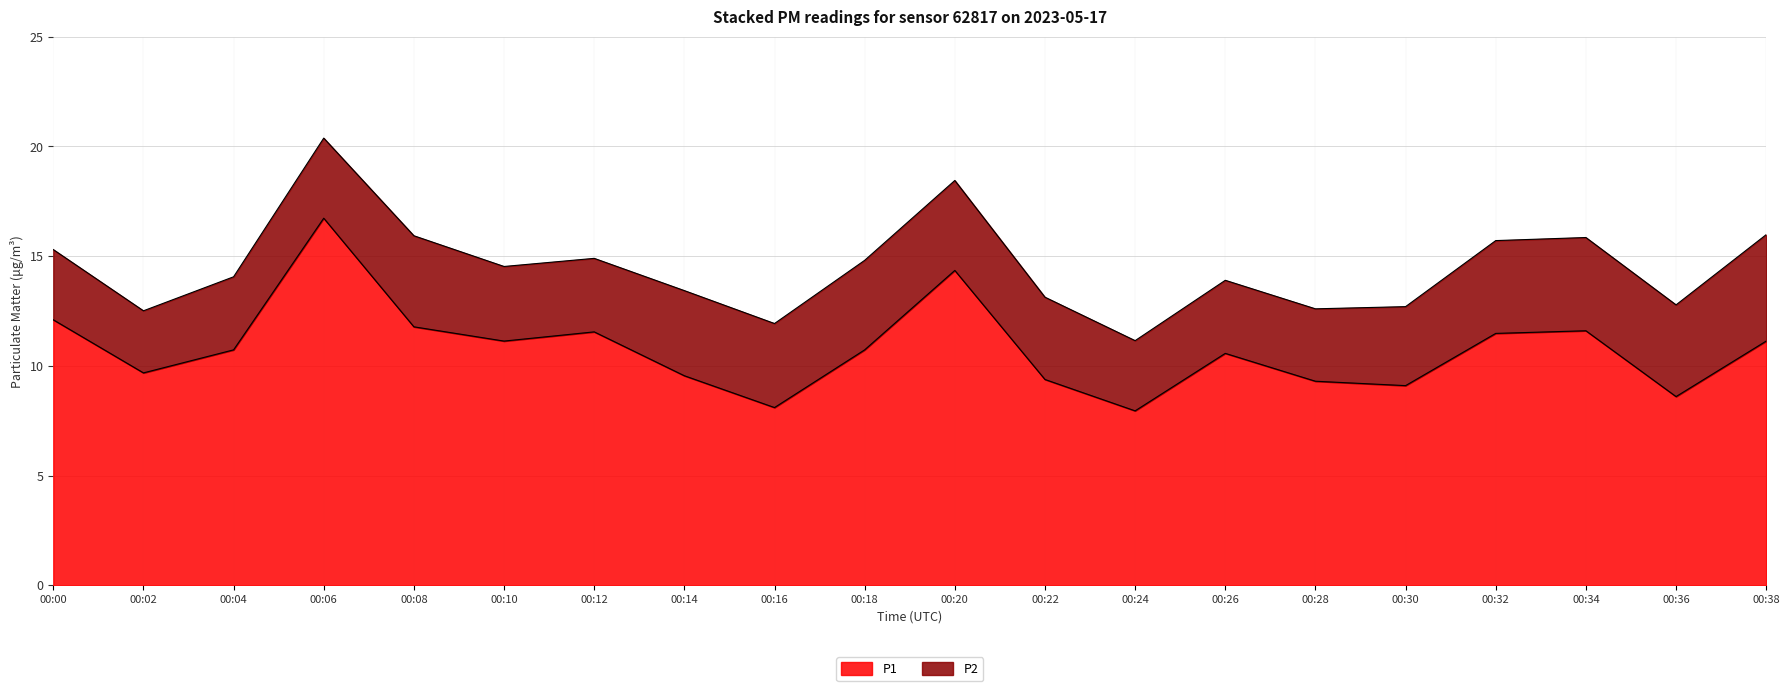

Which label corresponds to the smallest value in the chart?

00:24